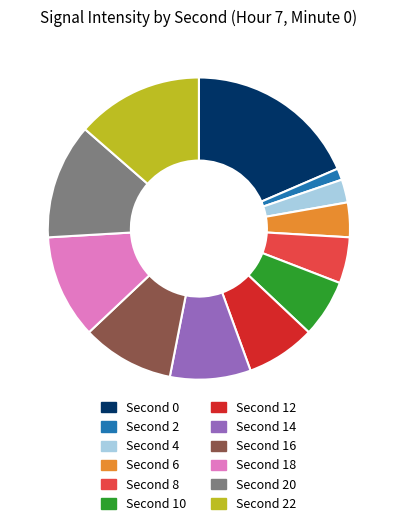

Is there any slice that represents more than half of the pie?

No